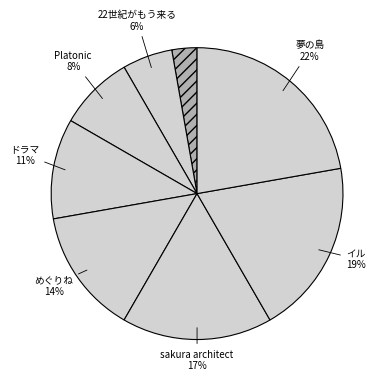

Is there a majority slice in this chart?

No